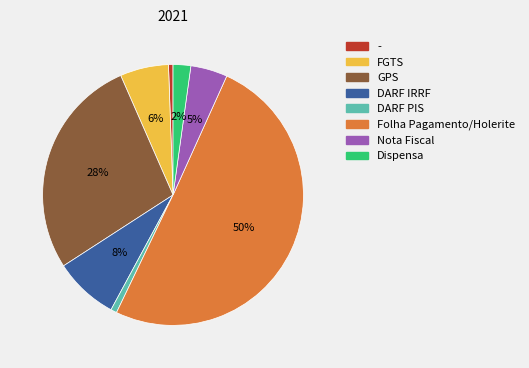

Is the sum of - and DARF PIS greater than half?

No